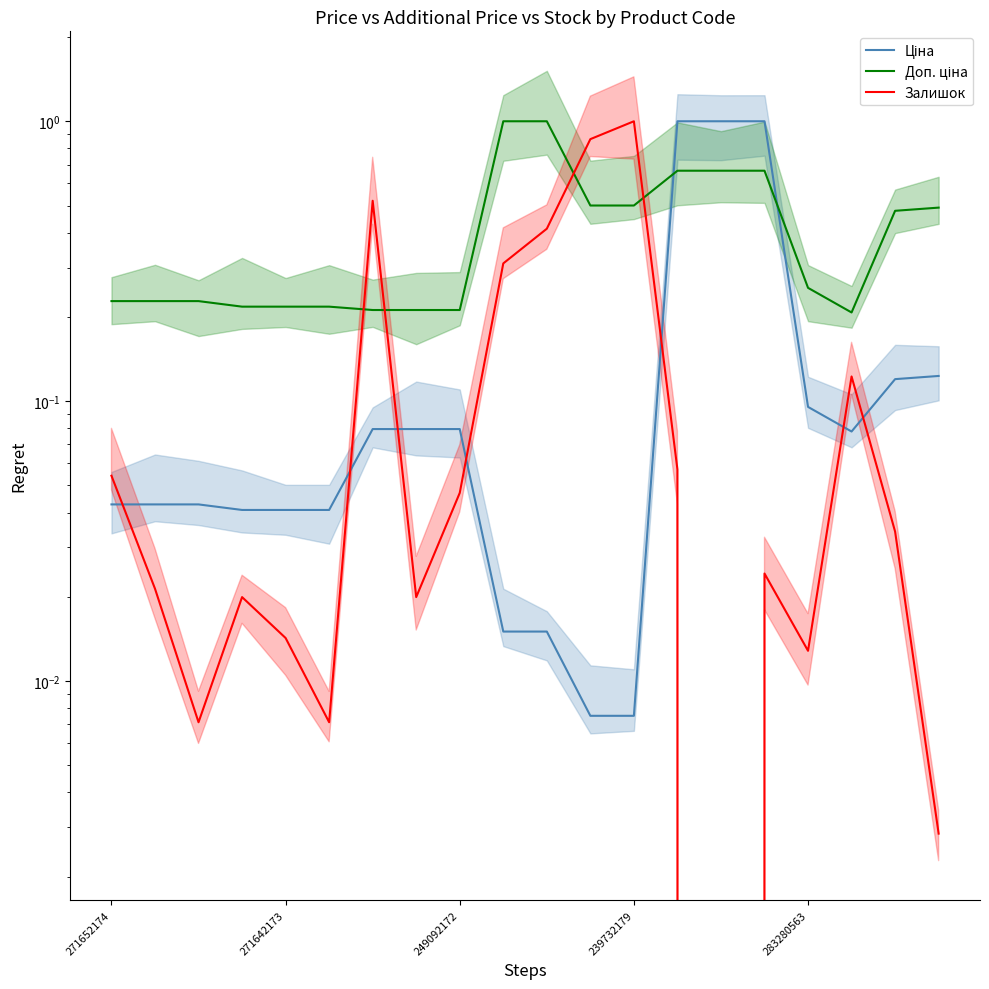

How many data points does each series have?

20